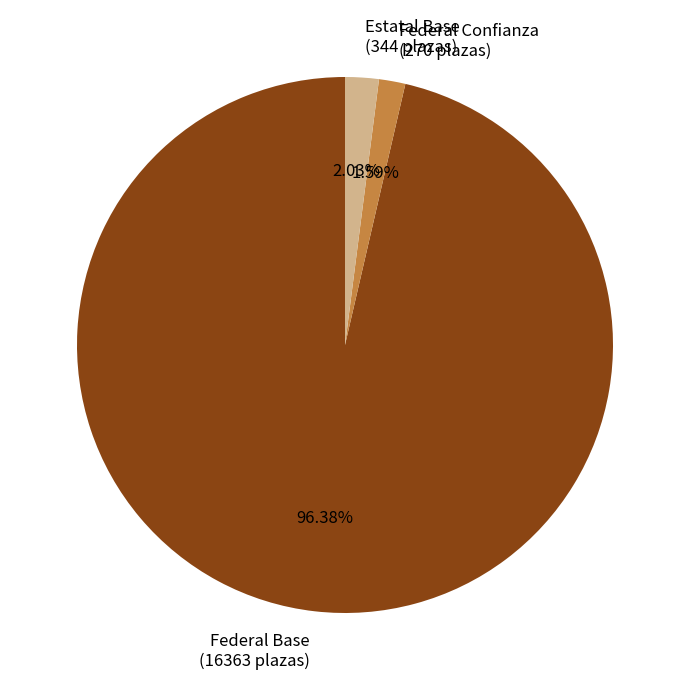

To the nearest percent, what is the average slice percentage?

33%